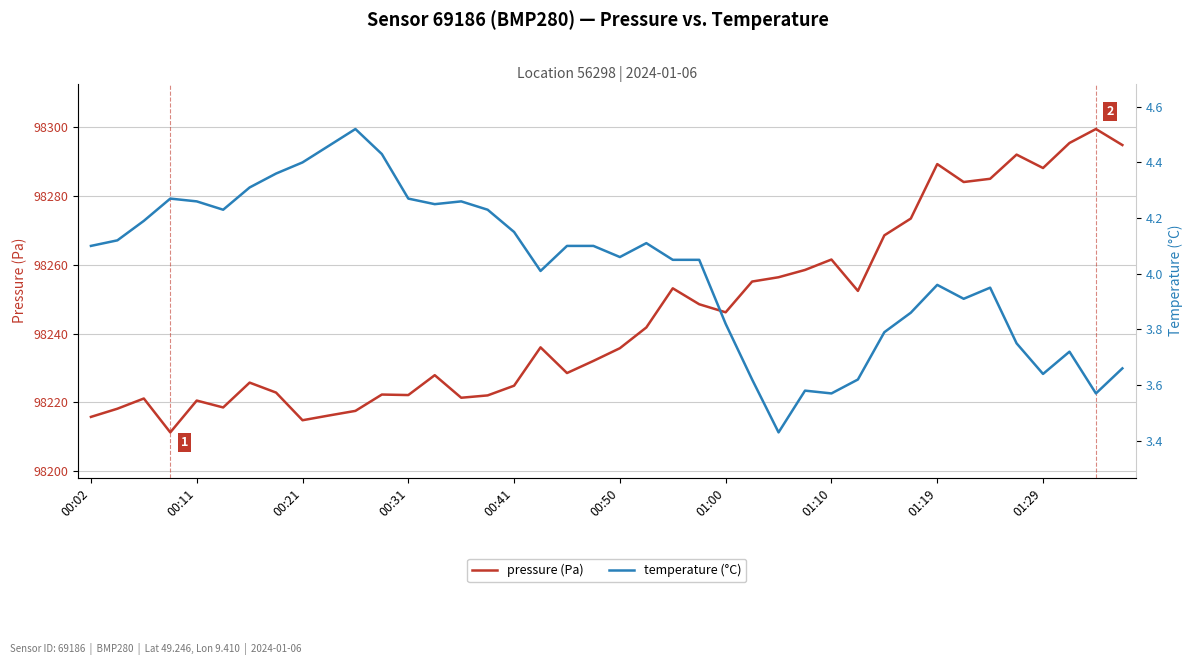

How many data points in temperature (°C) are above 4?

24